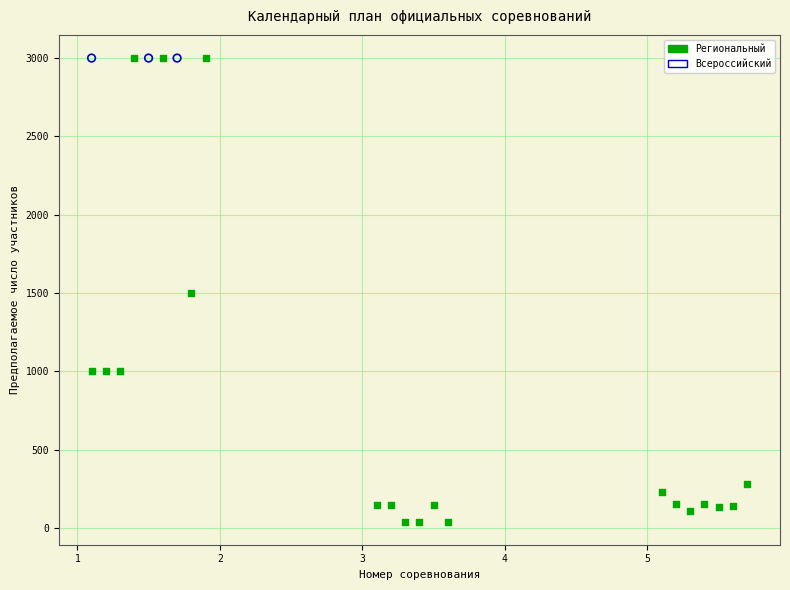

Which series reaches the minimum Y coordinate?

Региональный